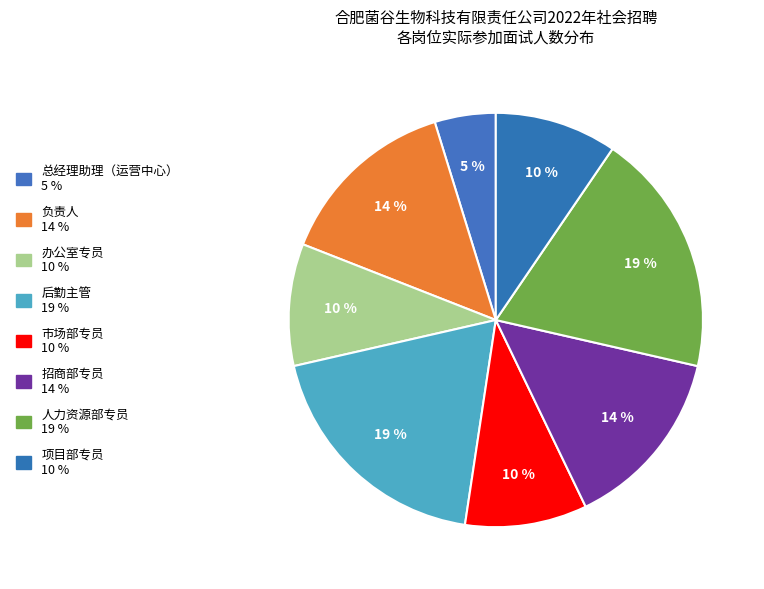

Is it true that 招商部专员 is 1% of the pie?

False